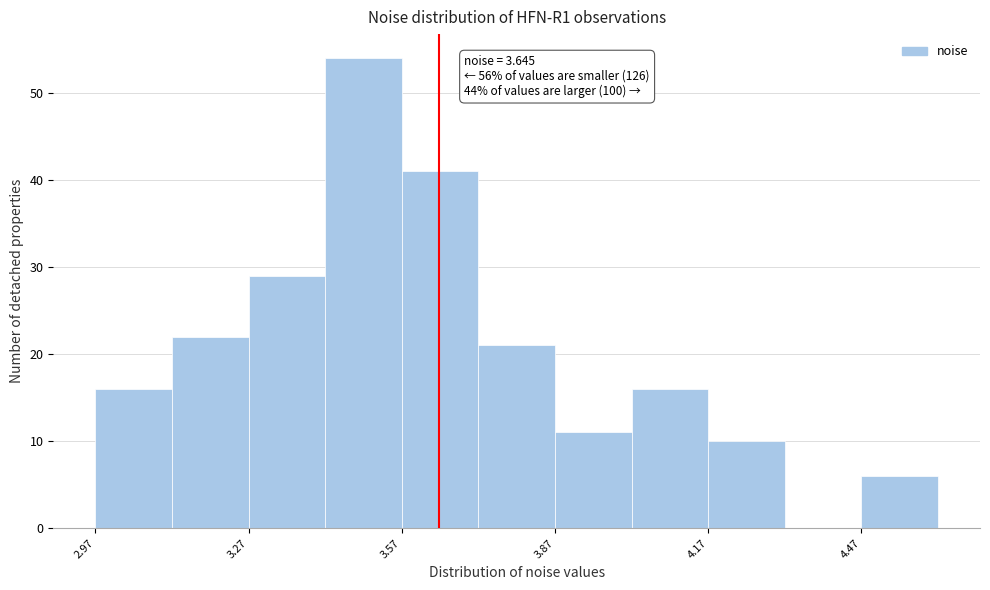

Read against the x-axis, roughly where is the centre of the tallest bar?

3.50